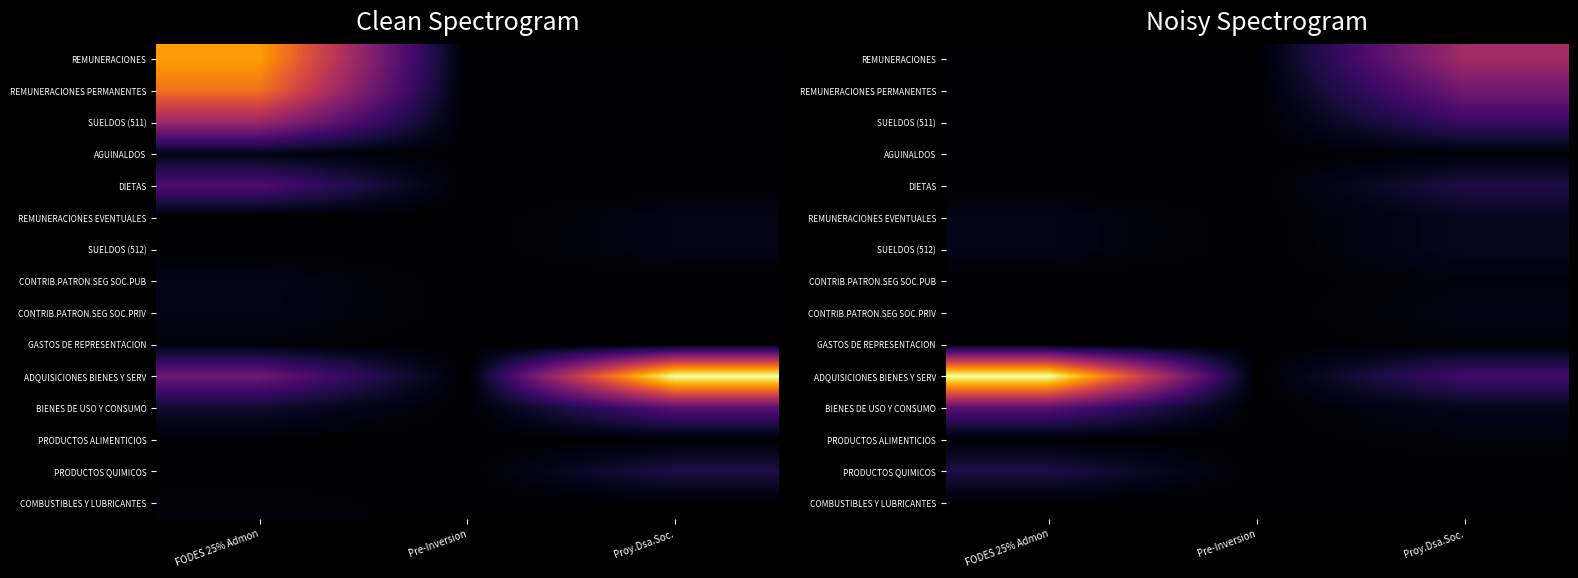

Between FODES 25% Admon and Proy.Dsa.Soc., which series saw the biggest shift?

ADQUISICIONES BIENES Y SERV